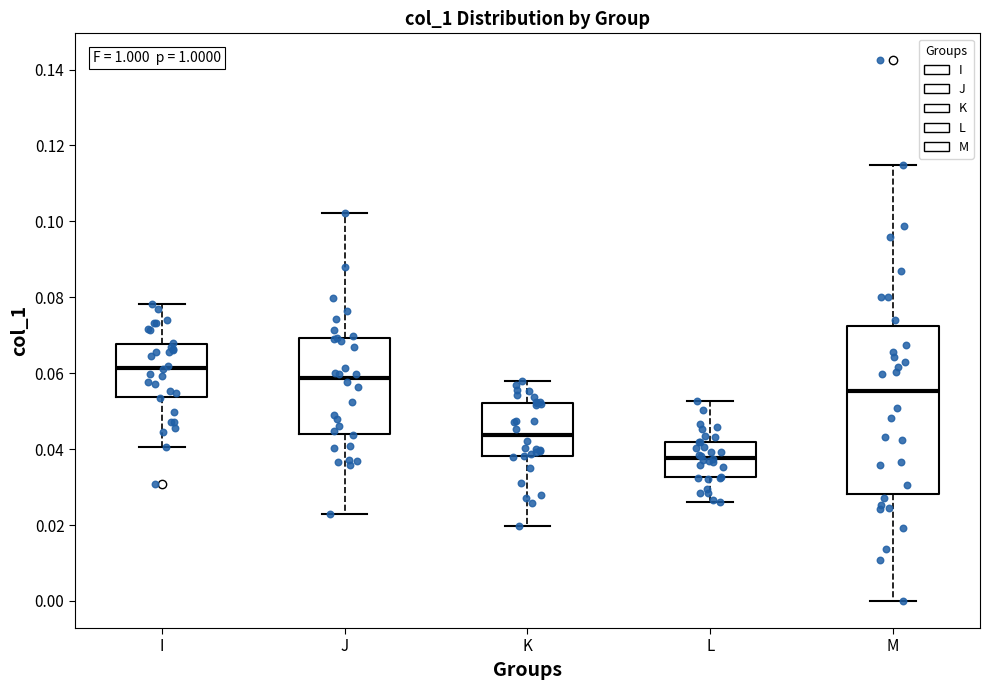

Comparing the boxes themselves (not the whiskers), which one is the tallest?

M